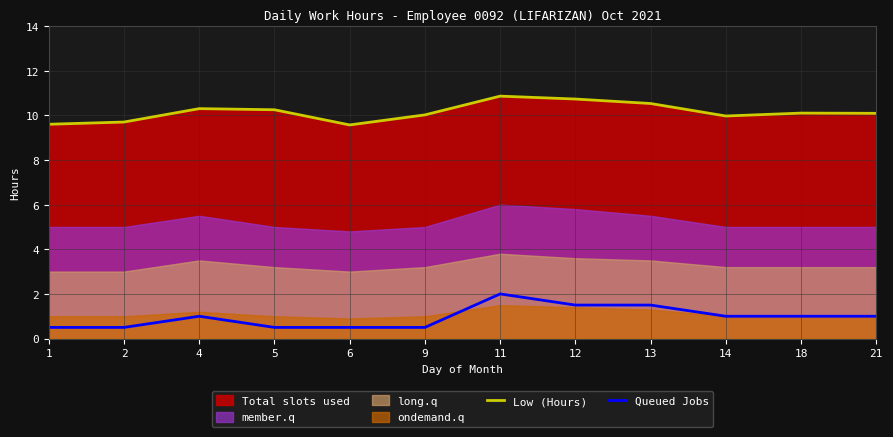

What is the difference between the highest and lowest values at 11?

8.9